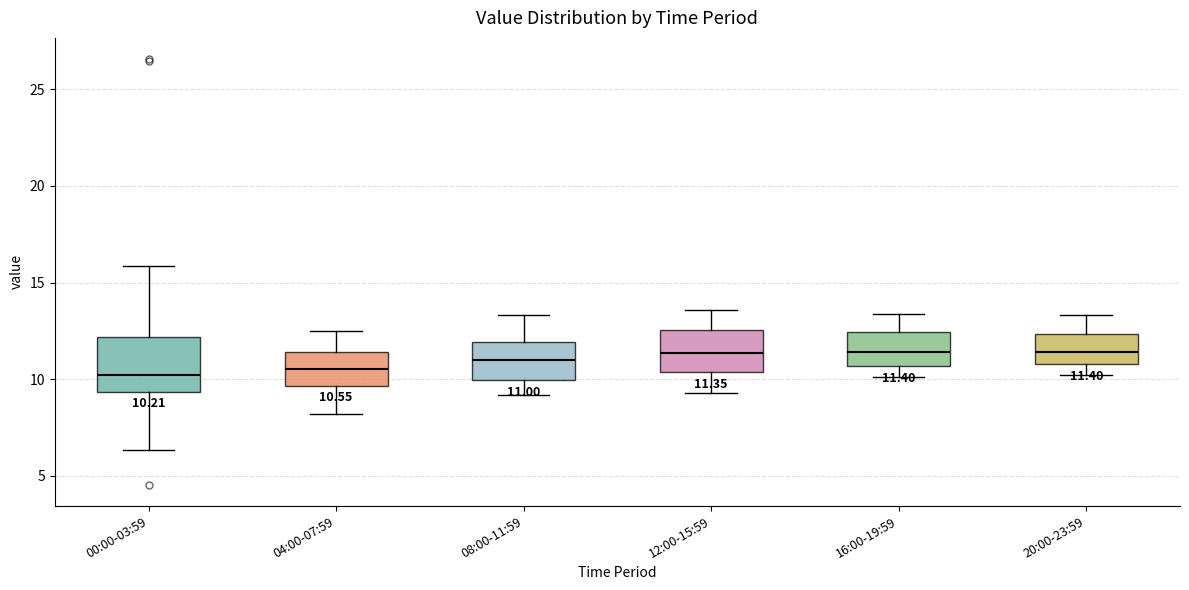

Comparing the boxes themselves (not the whiskers), which one is the tallest?

00:00-03:59